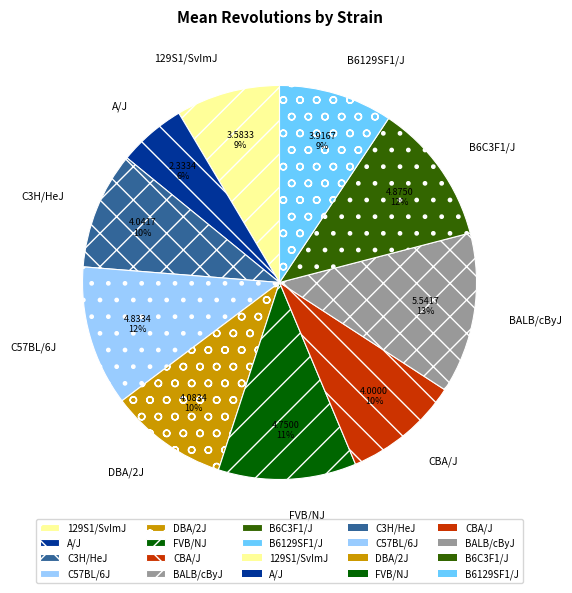

To the nearest percent, what is the average slice percentage?

10%